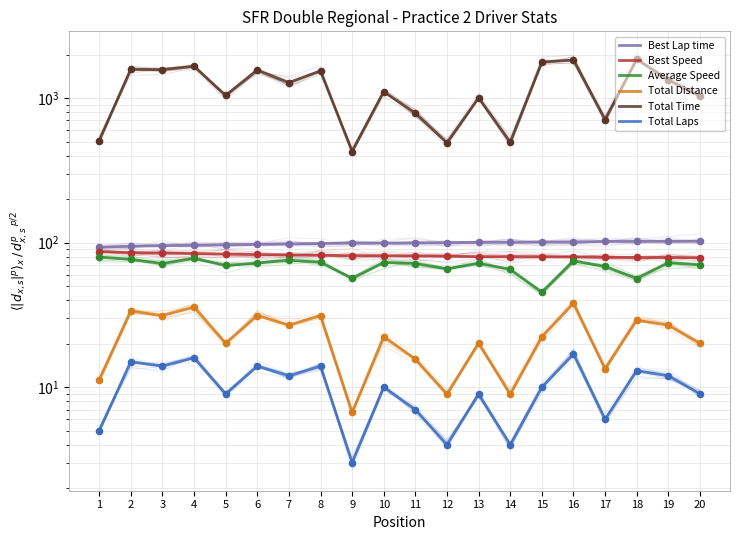

Is the value of Best Speed at 3 greater than the value of Total Distance at 8?

Yes